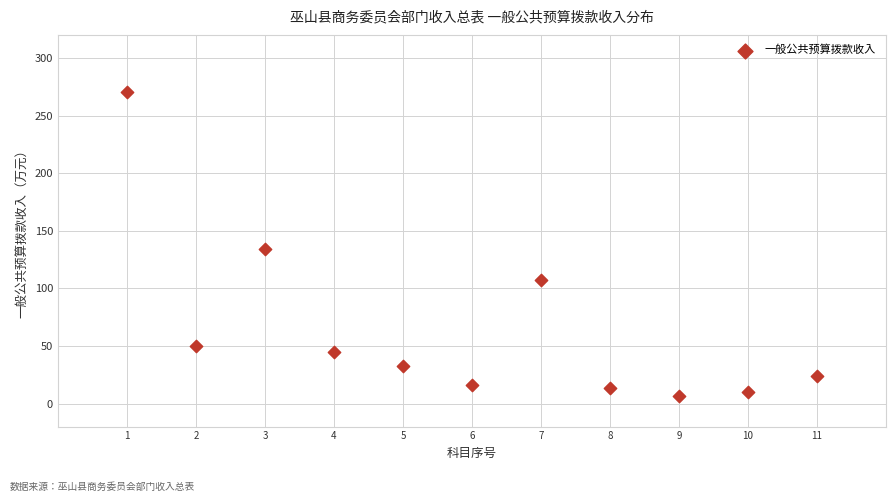

What Y value in the scatter plot is closest to 138?

134.6